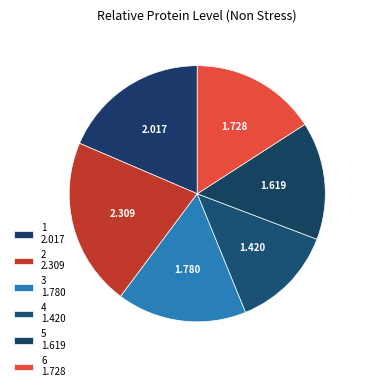

Count the number of slices in the pie.

6